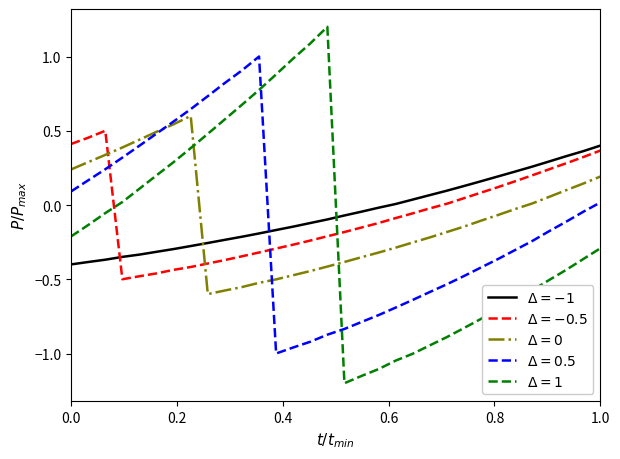

What is the maximum value shown in the chart?

1.2